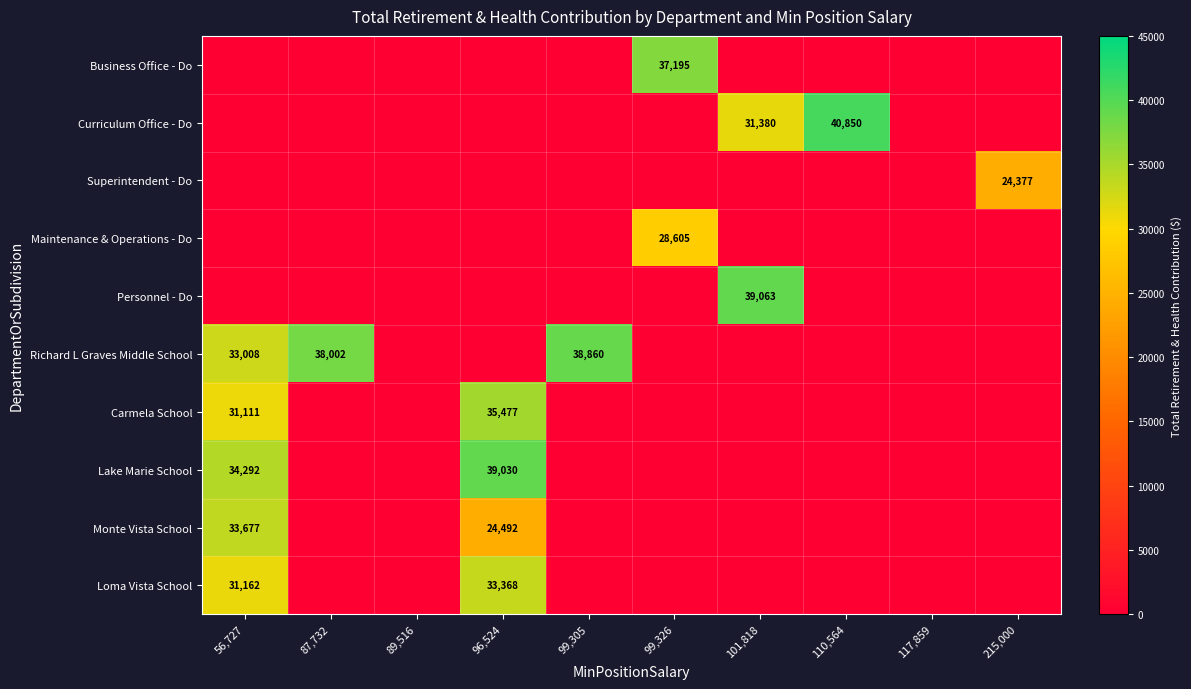

How many distinct data groups are displayed?

10